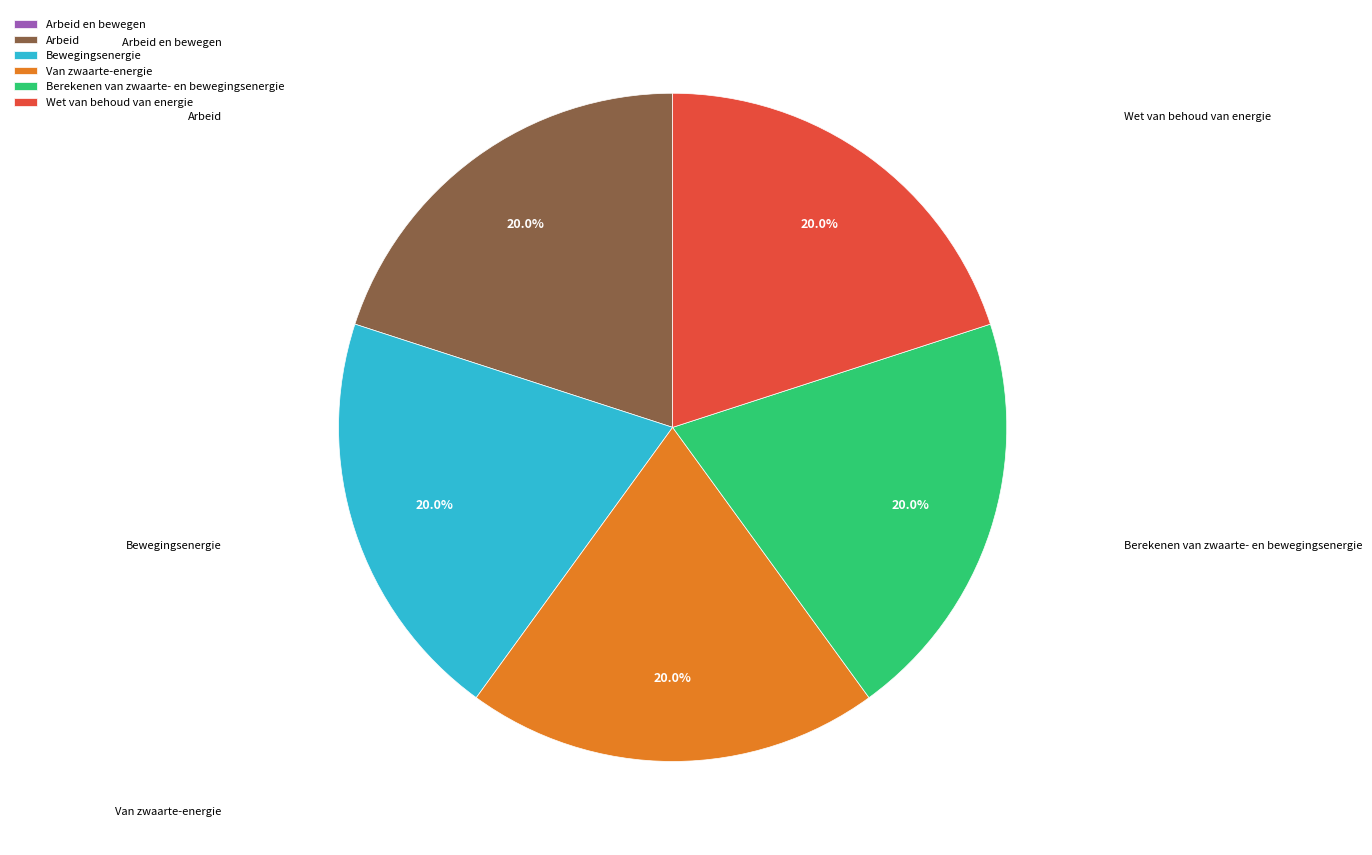

Count the number of slices in the pie.

6